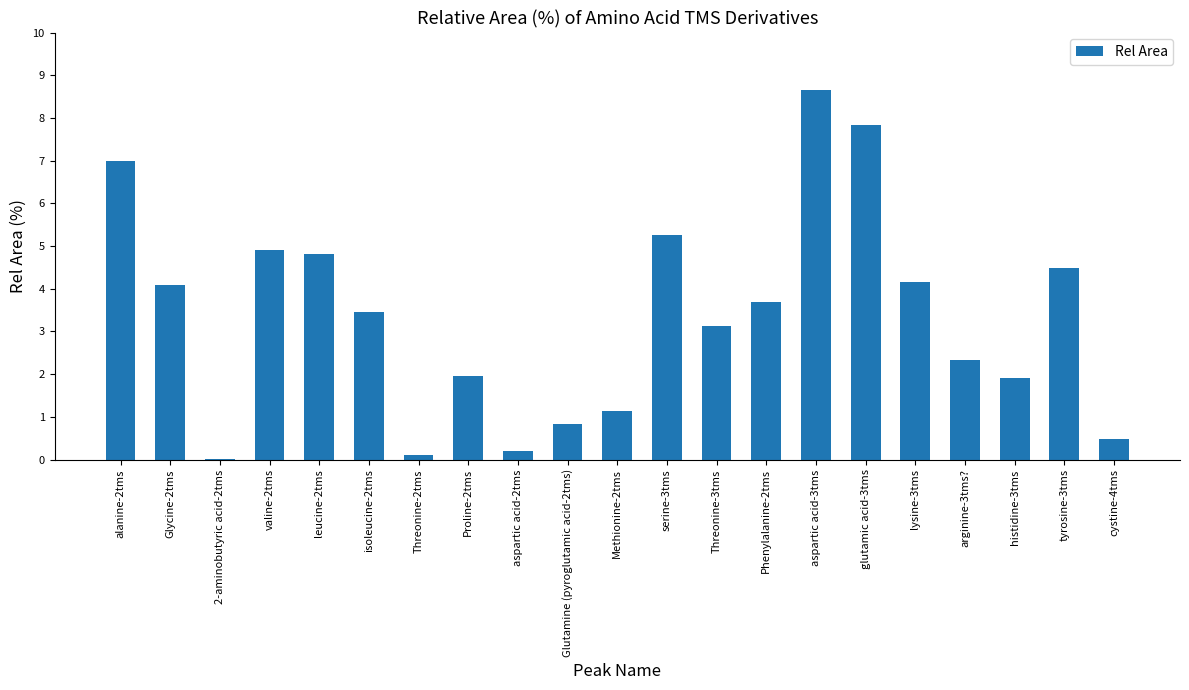

Where does the data first go above 3?

alanine-2tms